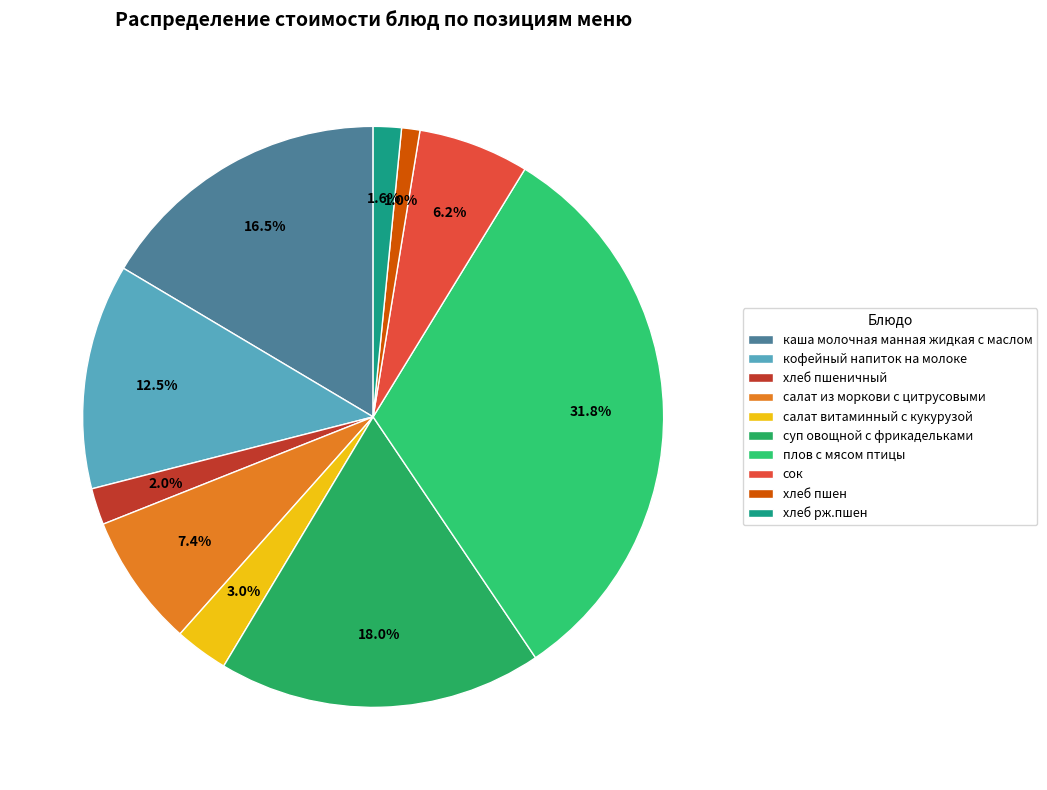

What is the smallest slice in the pie chart?

хлеб пшен